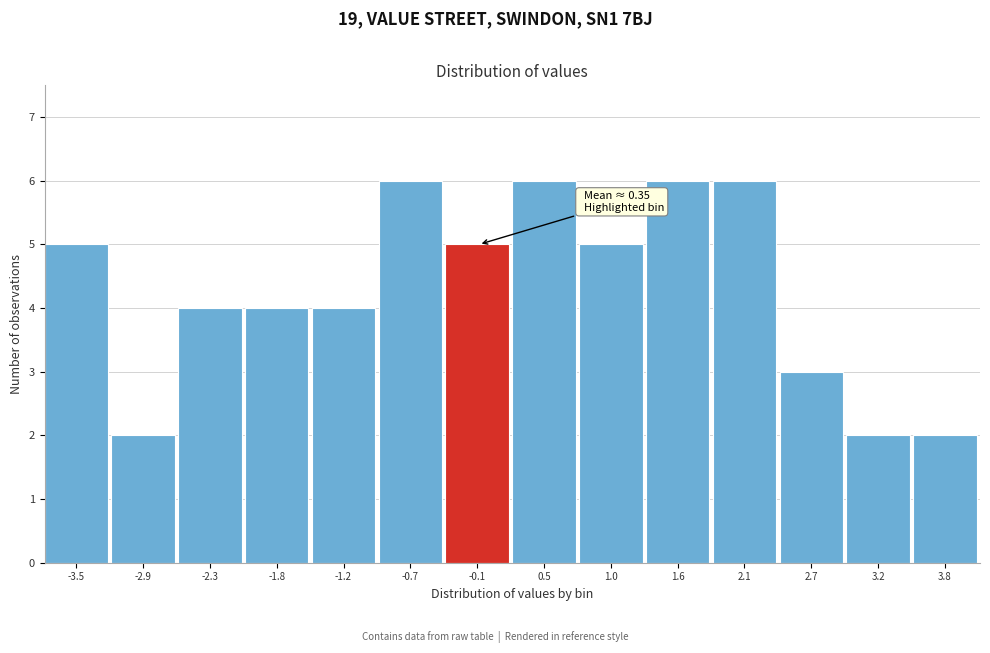

Reading left to right, list all the values displayed in this chart.

5	2	4	4	4	6	5	6	5	6	6	3	2	2